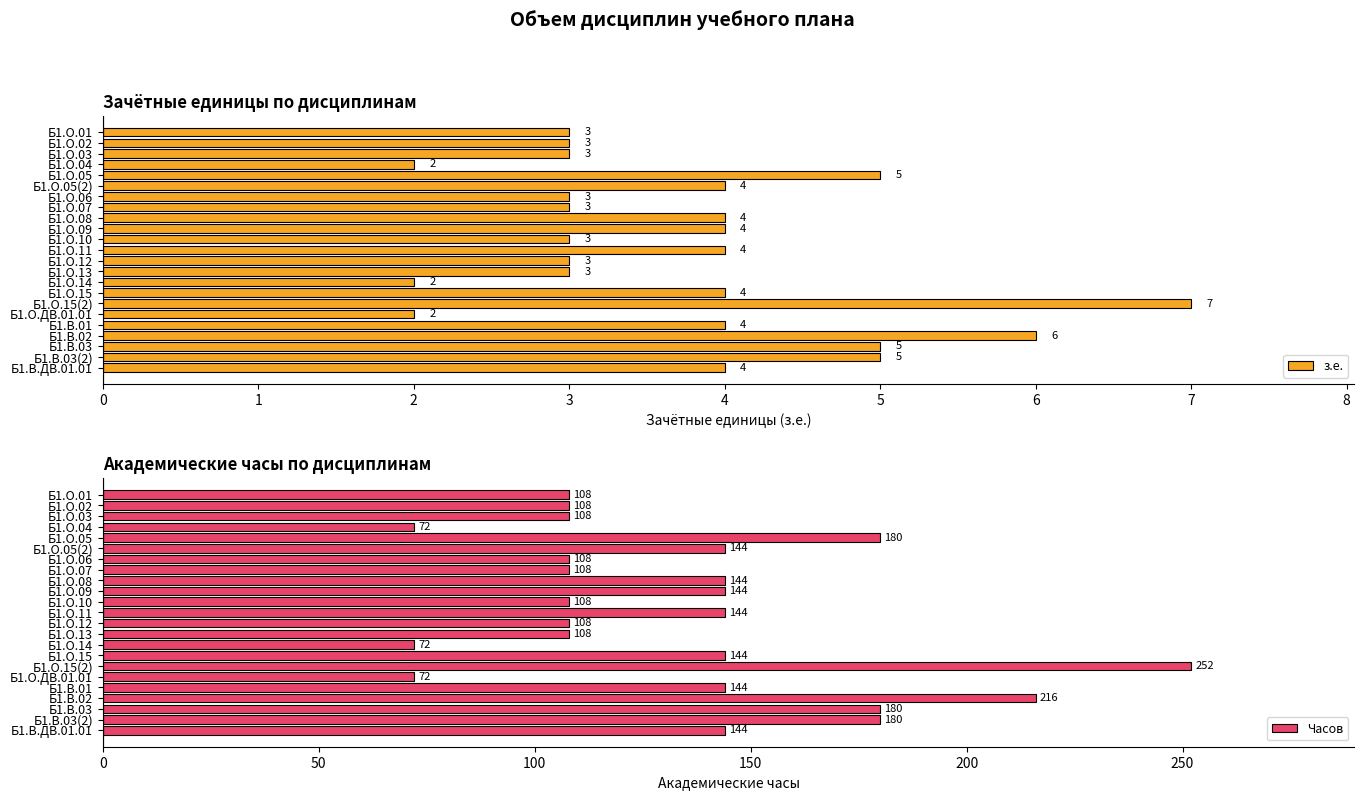

How many data points in Часов are less than 144?

11